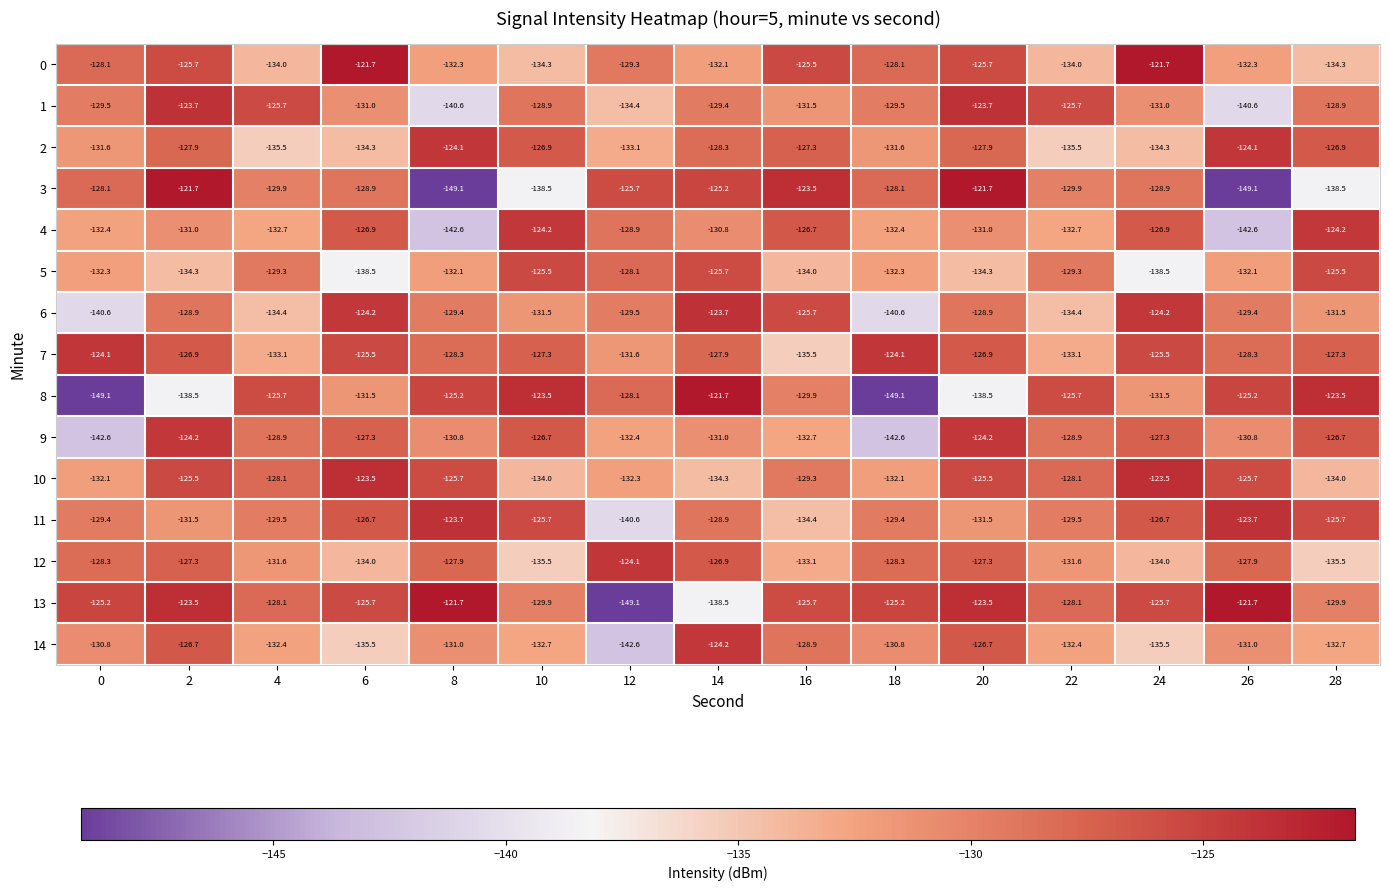

What is the minimum value shown in the chart?

-149.1